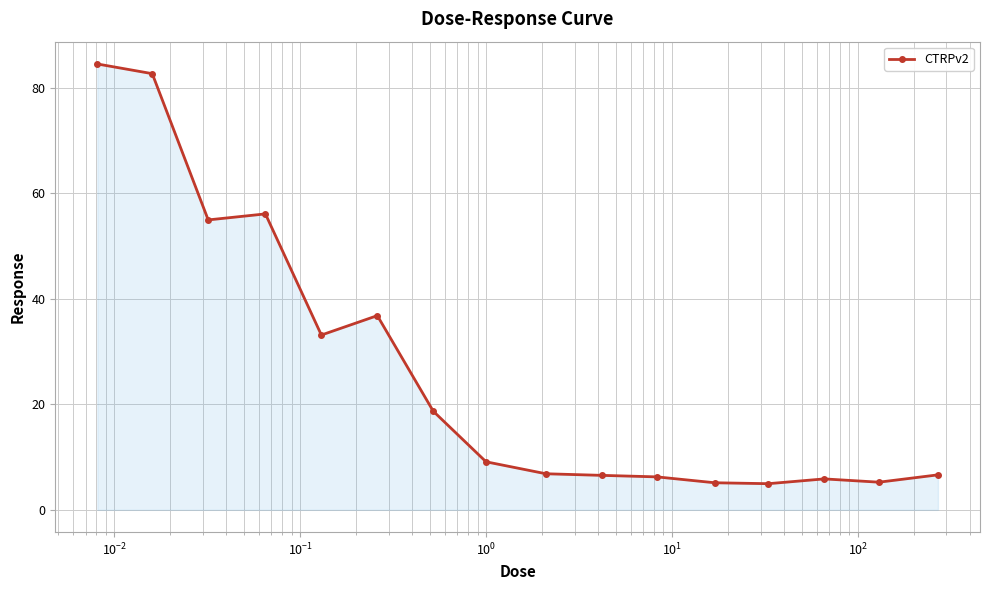

What is the value of the 15th point from the left?

5.2